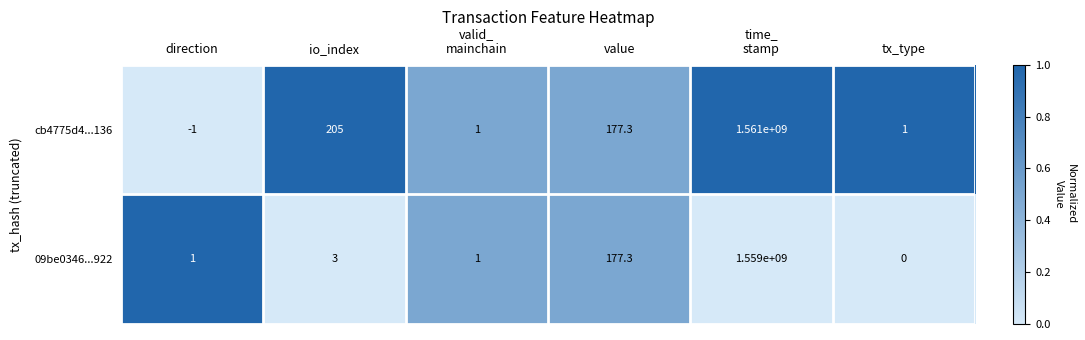

At how many categories does at least one series exceed 0?

6